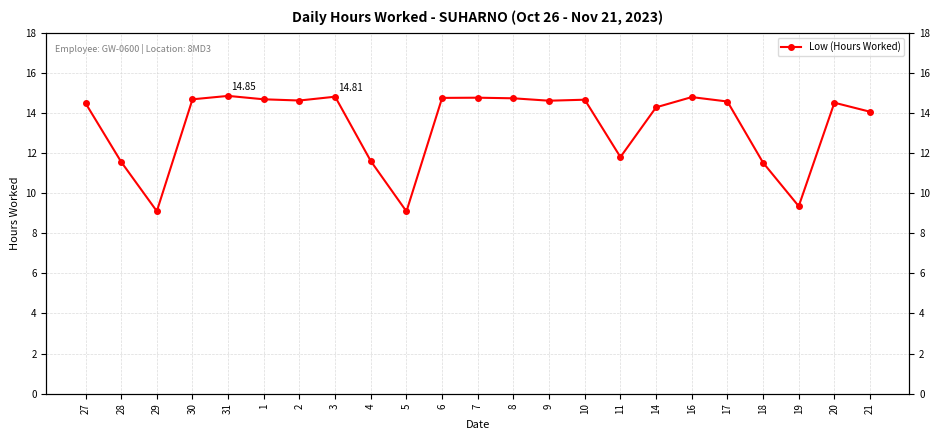

How many lines are shown in the chart?

1